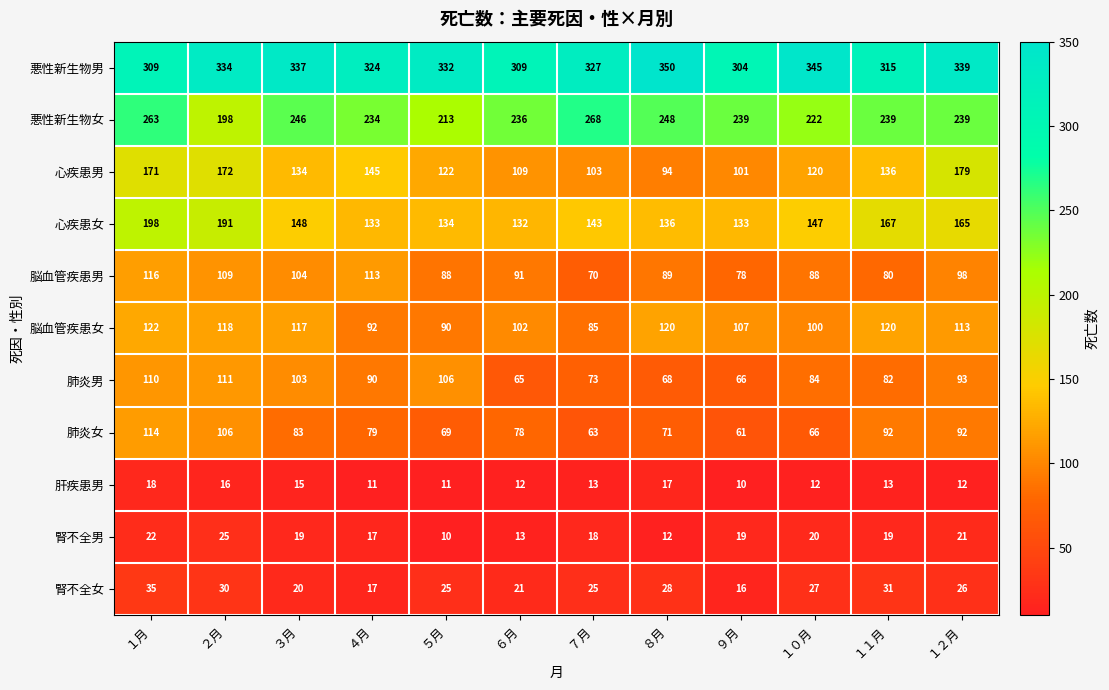

At ９月, list the series in order from largest to smallest.

悪性新生物男, 悪性新生物女, 心疾患女, 脳血管疾患女, 心疾患男, 脳血管疾患男, 肺炎男, 肺炎女, 腎不全男, 腎不全女, 肝疾患男